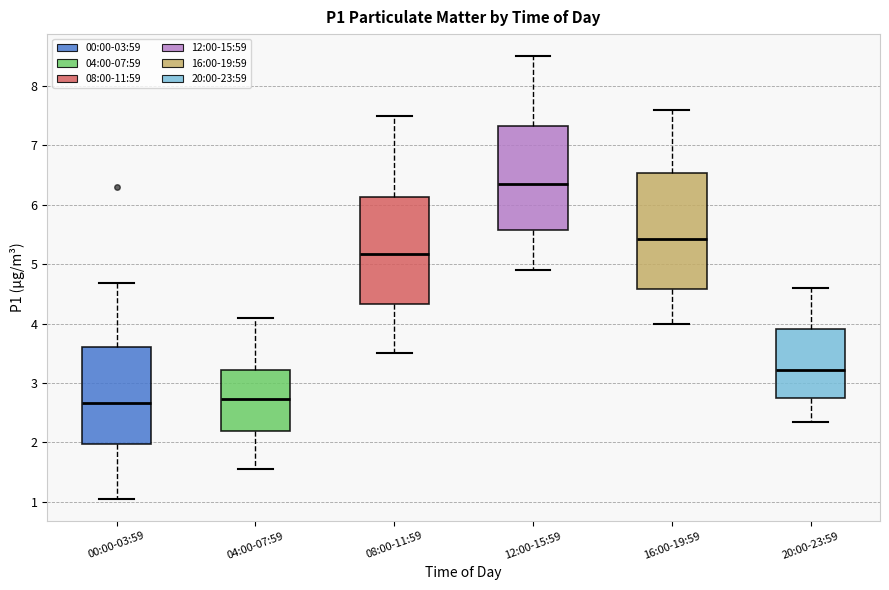

Where does the median line of the box for 08:00-11:59 sit on the y-axis? The values are not printed on the chart, so give them approximately, as read against the axis.

5.2